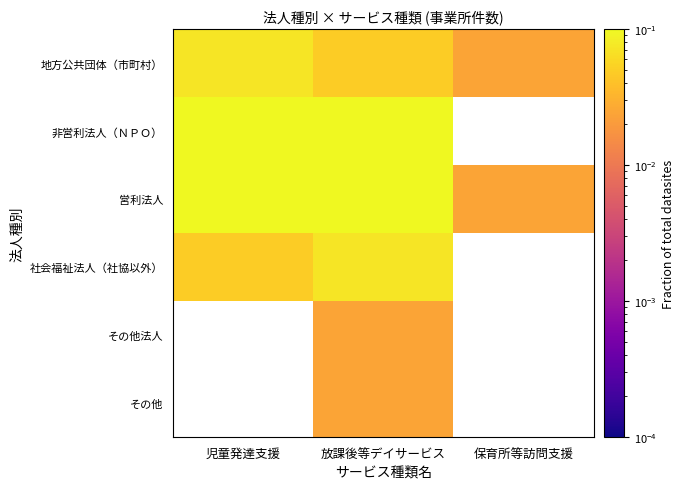

Read the 営利法人 value at 児童発達支援.

0.1